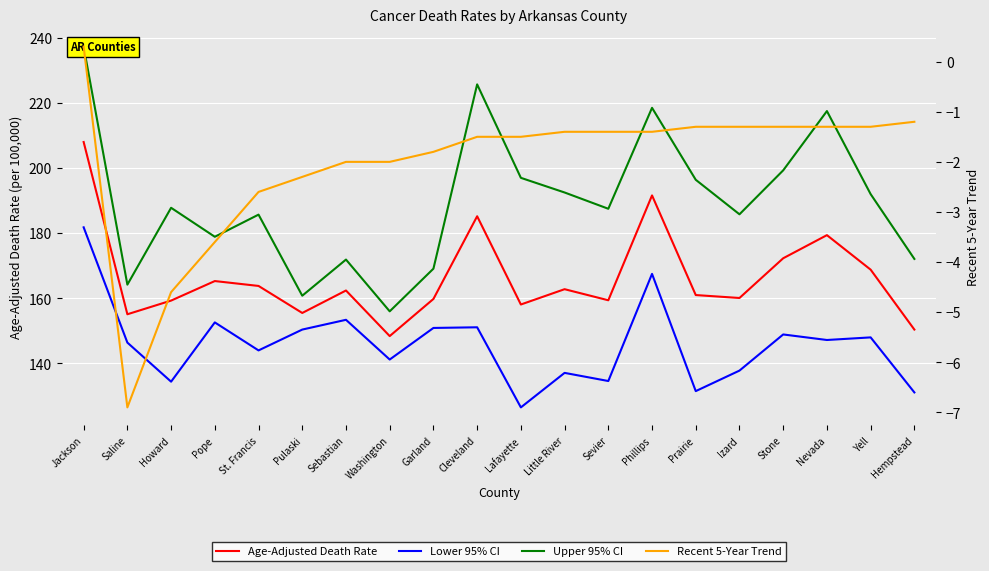

List the series in order of their peak value, lowest first.

Recent 5-Year Trend, Lower 95% CI, Age-Adjusted Death Rate, Upper 95% CI